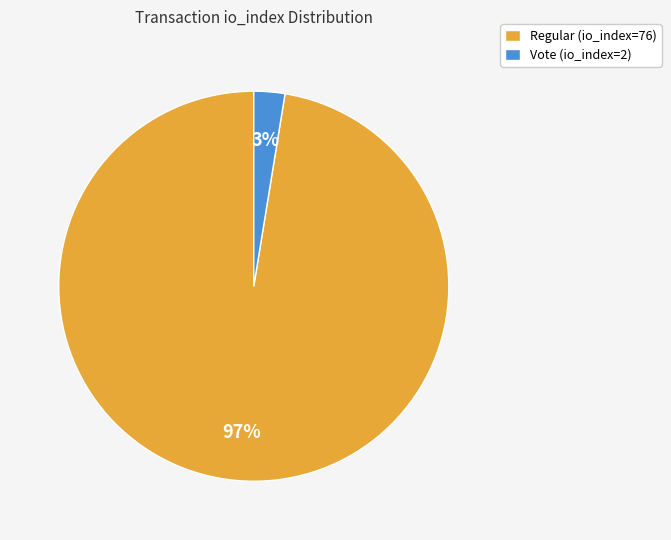

How many slices are in this pie chart?

2